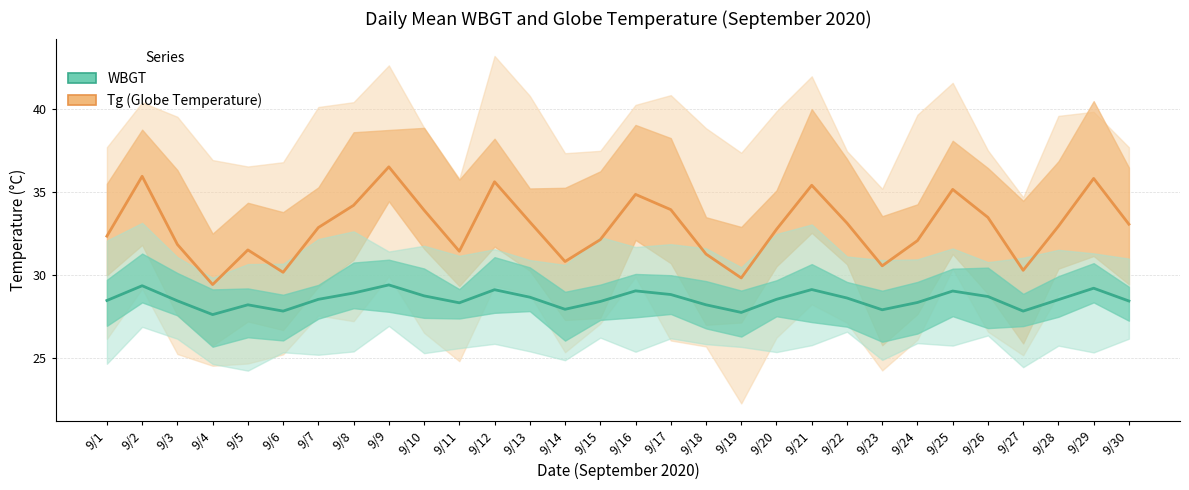

Is the value of Tg (Globe Temperature) at 9/7 greater than the value of WBGT at 9/2?

Yes